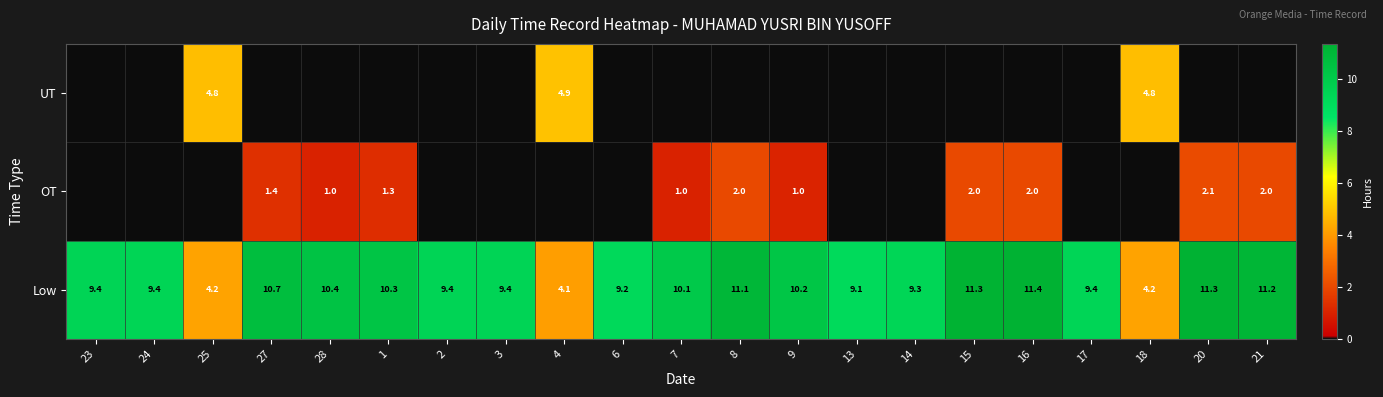

Which has a higher value, 24 or 3?

3